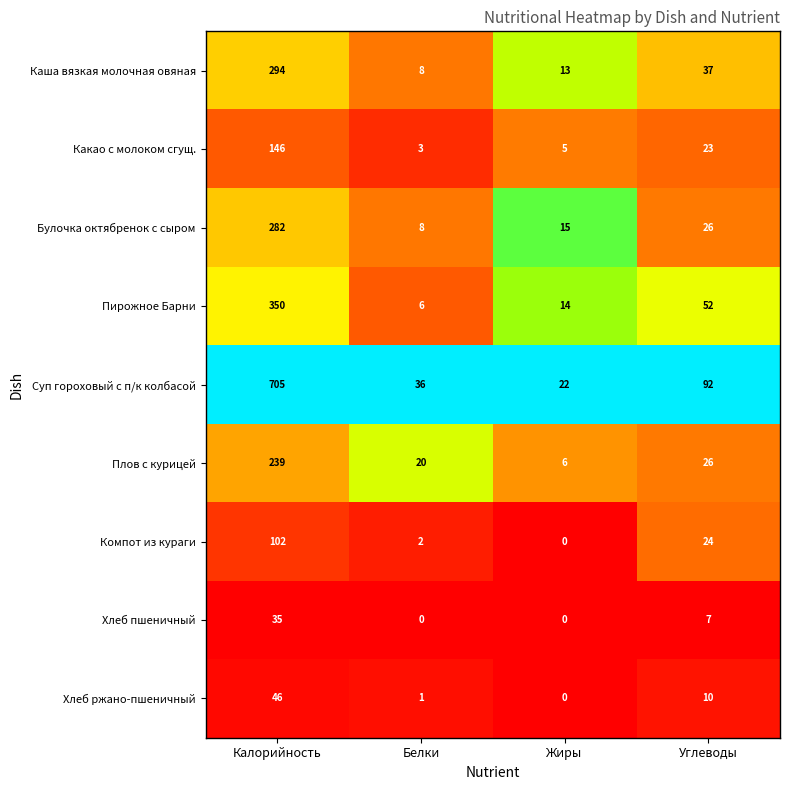

Which label corresponds to the largest value in the chart?

Калорийность